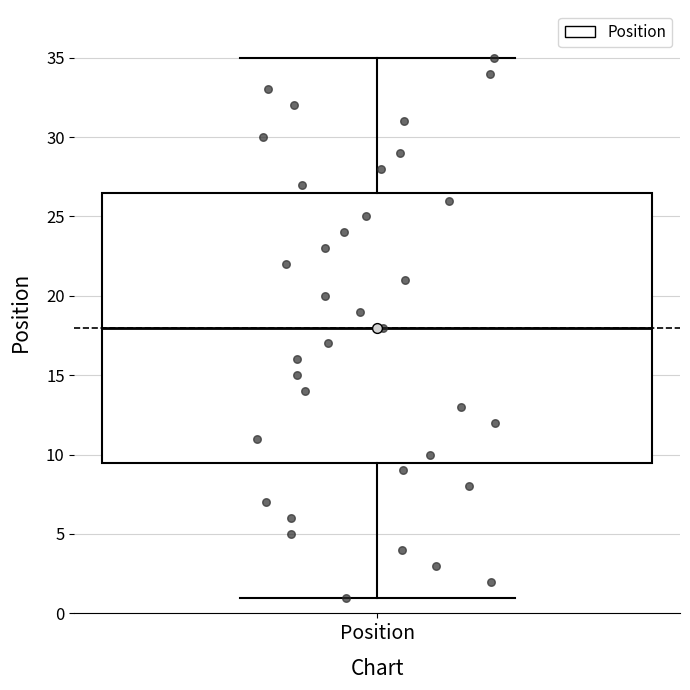

Where is the lower edge of the box for Position on the y-axis? The values are not printed on the chart, so give them approximately, as read against the axis.

9.5